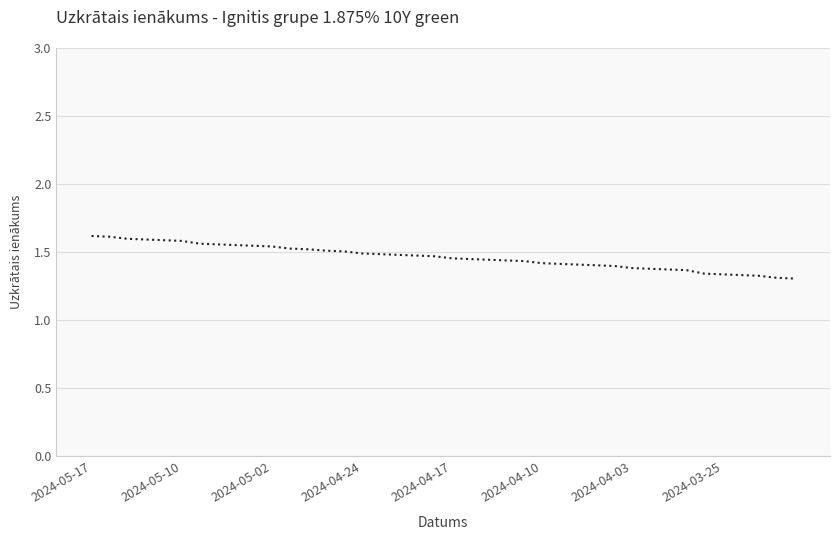

What is the difference between the maximum and minimum values?

0.3